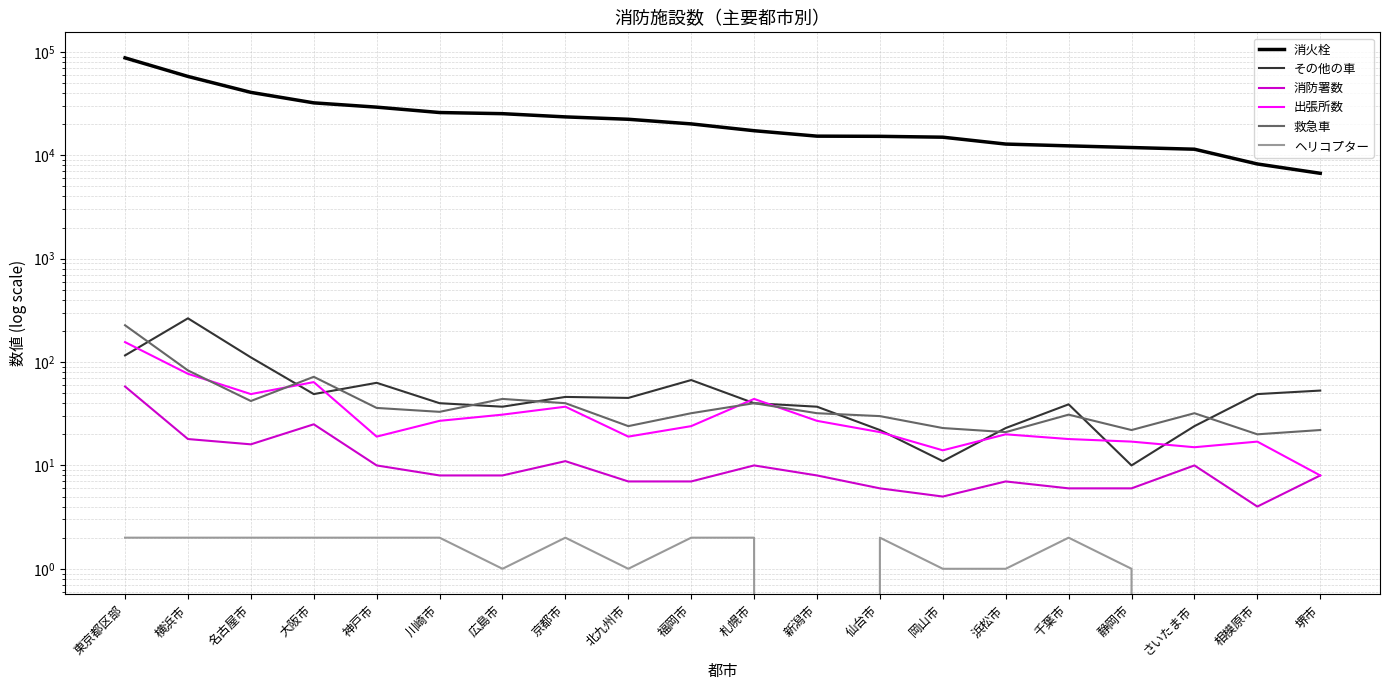

True or false: ヘリコプター and 救急車 cross at least once.

False